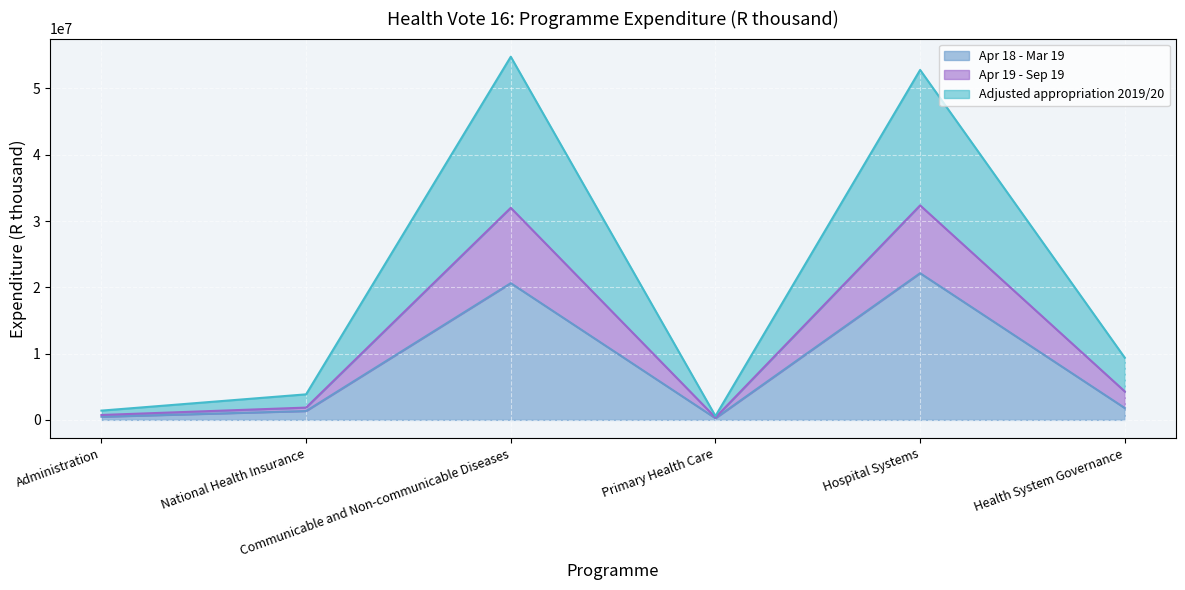

Does the chart display data point markers on the line(s)?

No